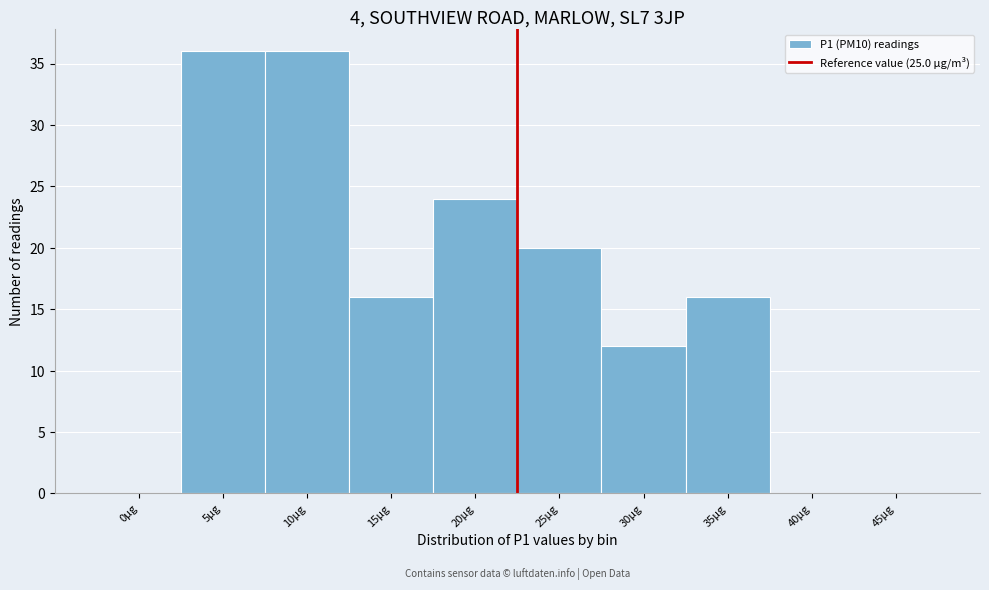

Reading left to right, extract all data points from this chart.

0µg=0	5µg=36	10µg=36	15µg=16	20µg=24	25µg=20	30µg=12	35µg=16	40µg=0	45µg=0